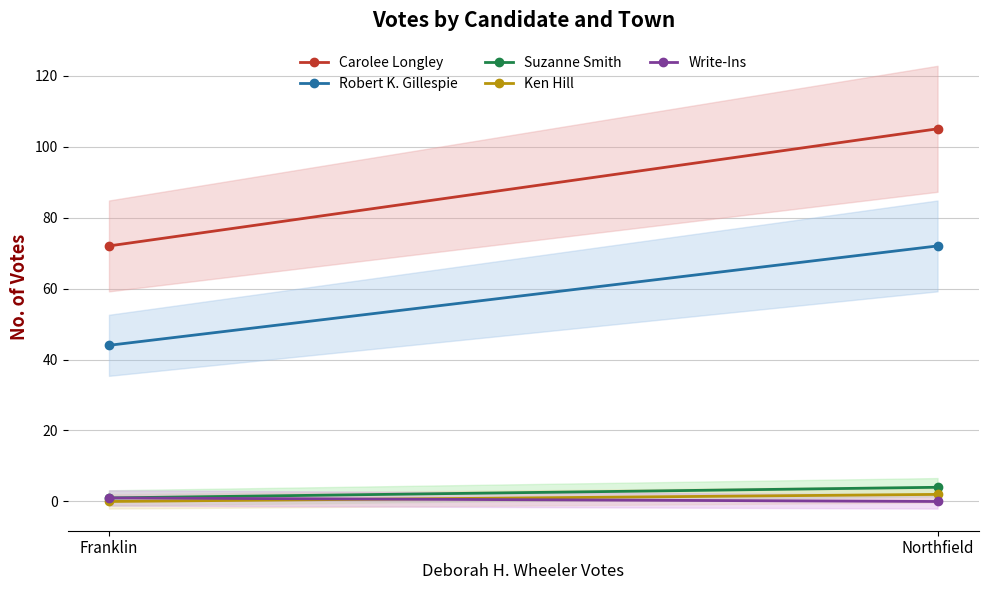

True or false: Robert K. Gillespie has a value of 44 at Franklin.

True